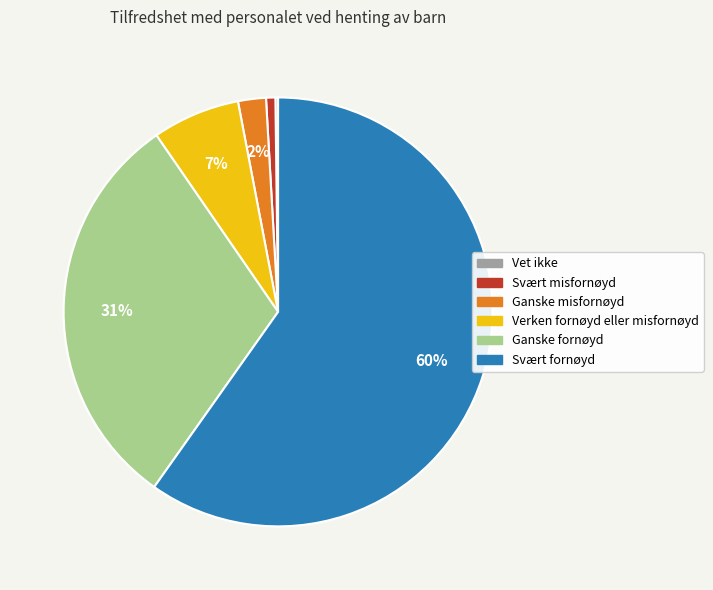

Which has a higher value, Verken fornøyd eller misfornøyd or Ganske misfornøyd?

Verken fornøyd eller misfornøyd